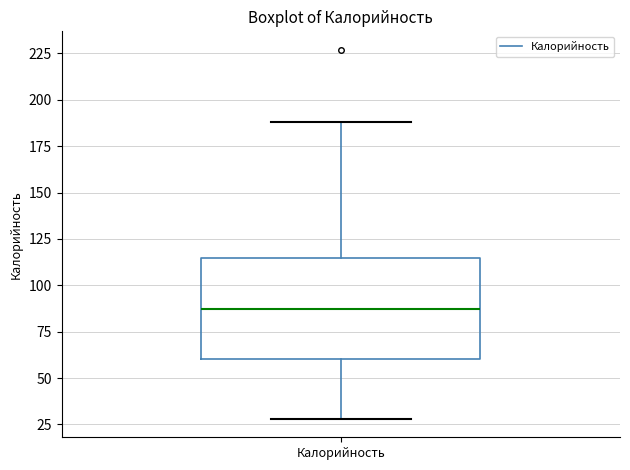

Read this box plot against the y-axis: the position of the median line, the range covered by the box, and the ends of both whiskers. The values are not printed on the chart, so give them approximately, as read against the axis.

median 85, box 60 to 115, whiskers 30 to 190